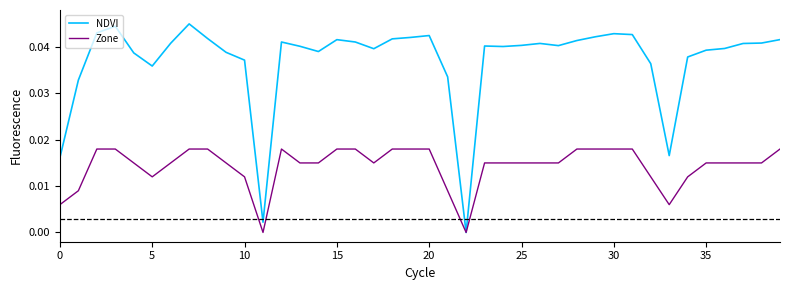

What are all the series names shown in the legend?

NDVI, Zone